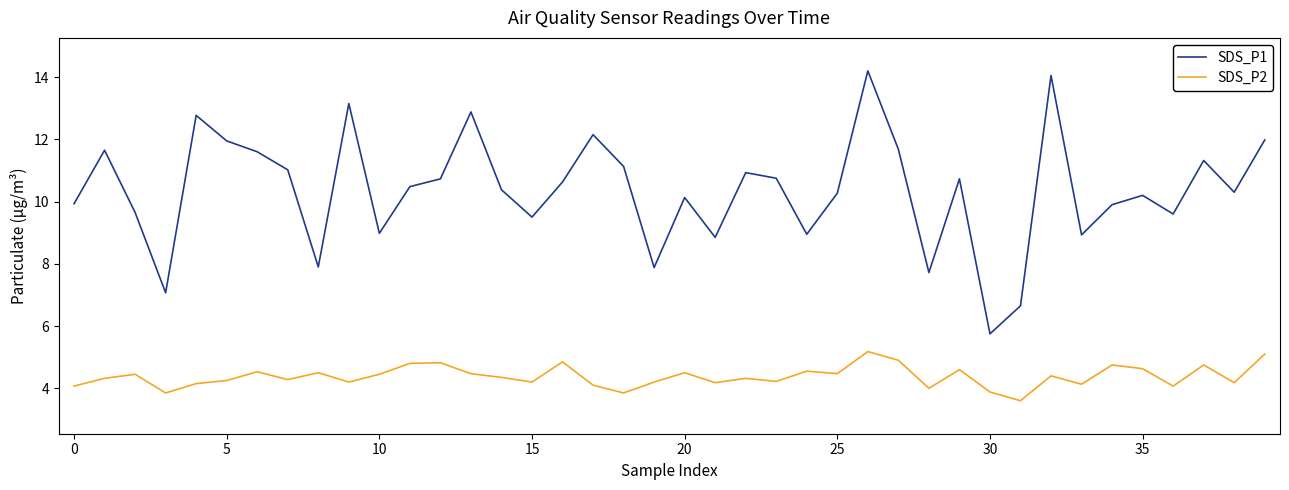

Which series has the largest range (max minus min)?

SDS_P1